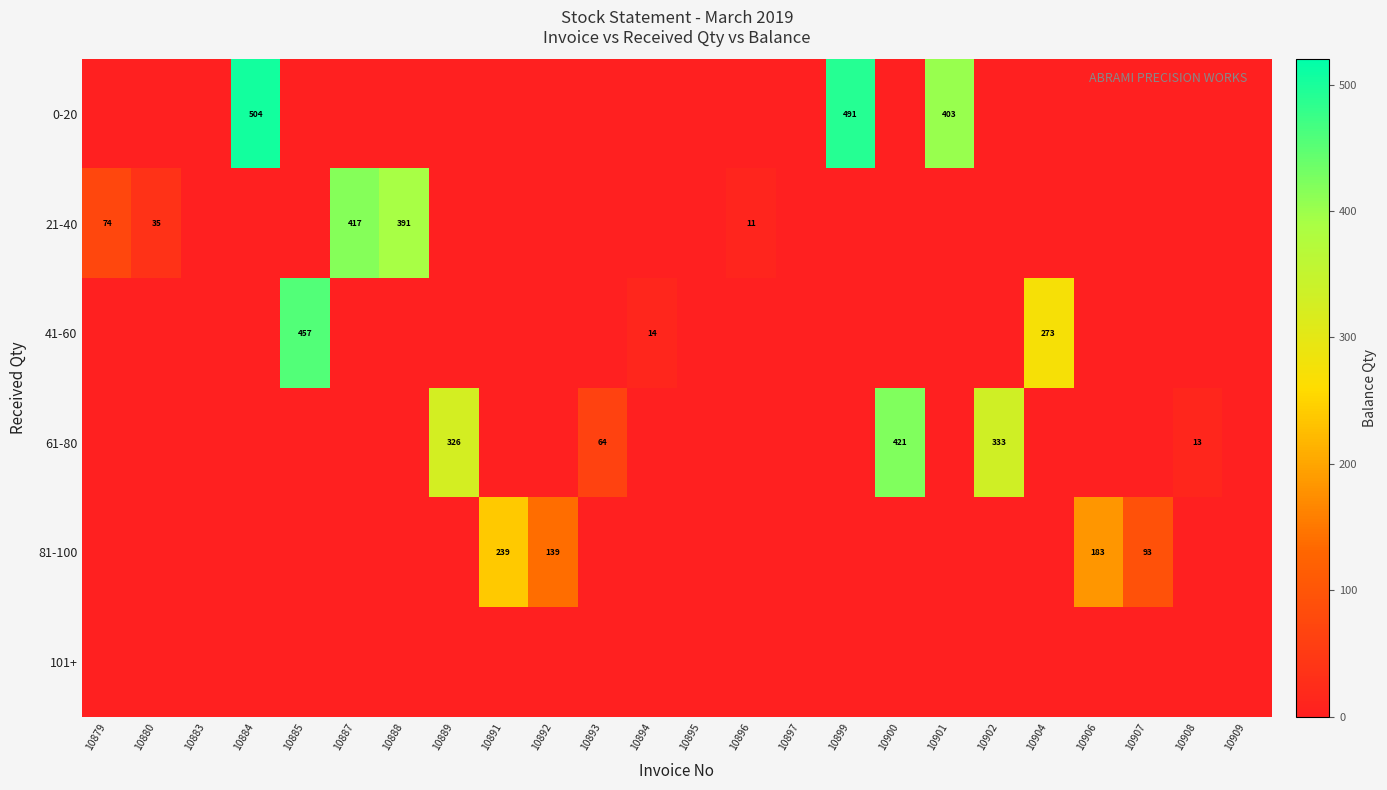

Which has a higher value, 10899 or 10902?

10899